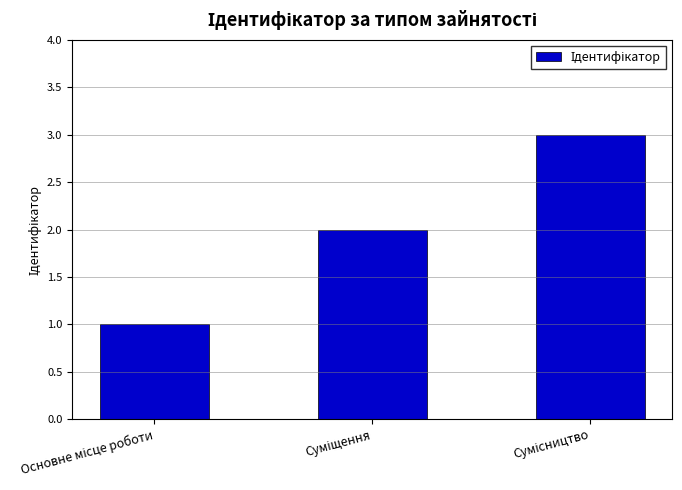

What is the difference between the second highest and minimum values?

1